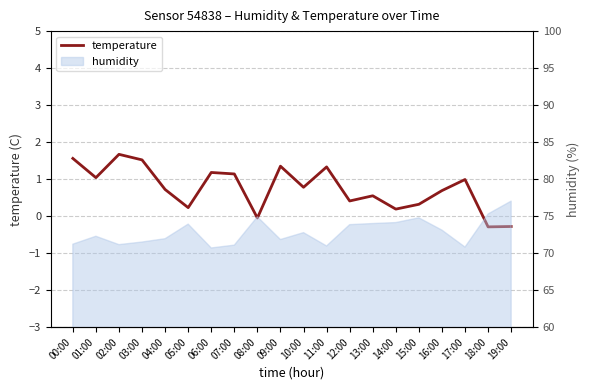

How many points are lower than both their immediate neighbors (excluding endpoints)?

7